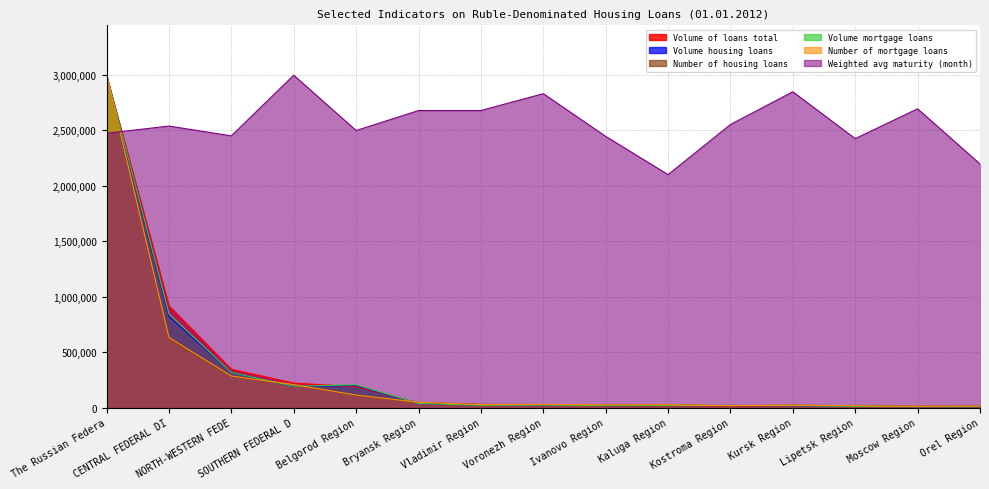

What is the approximate value of Volume of loans total at Bryansk Region?

43728.0